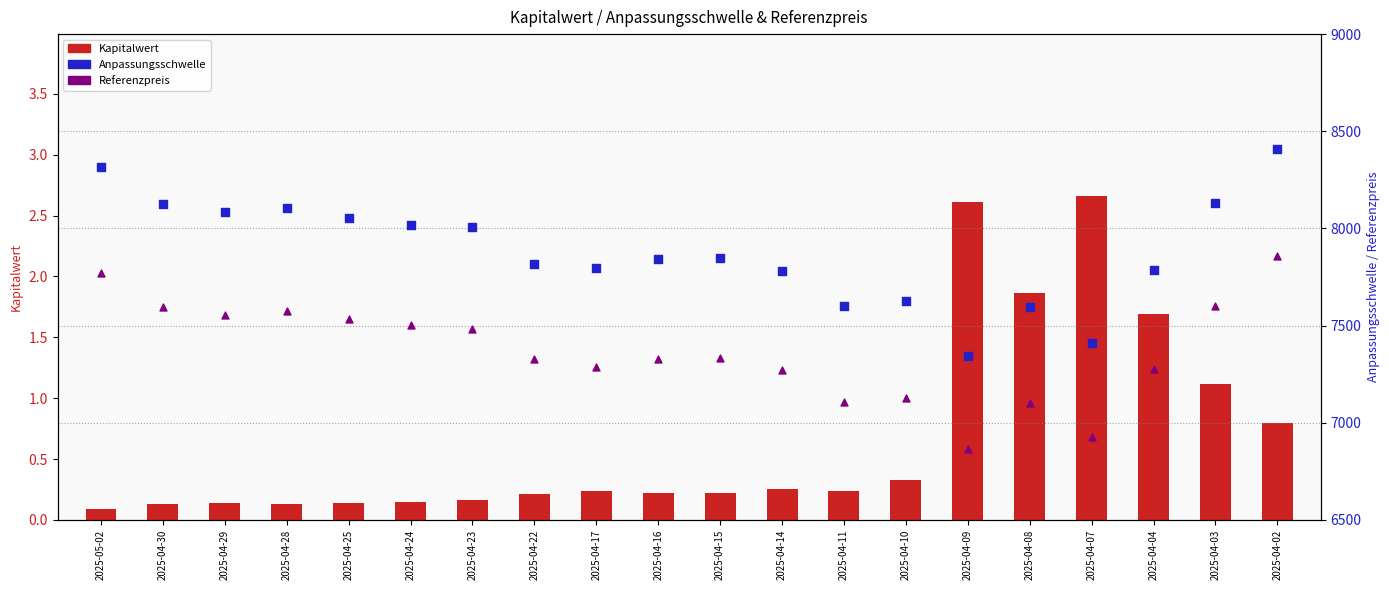

Which series has the largest total across all categories?

Anpassungsschwelle